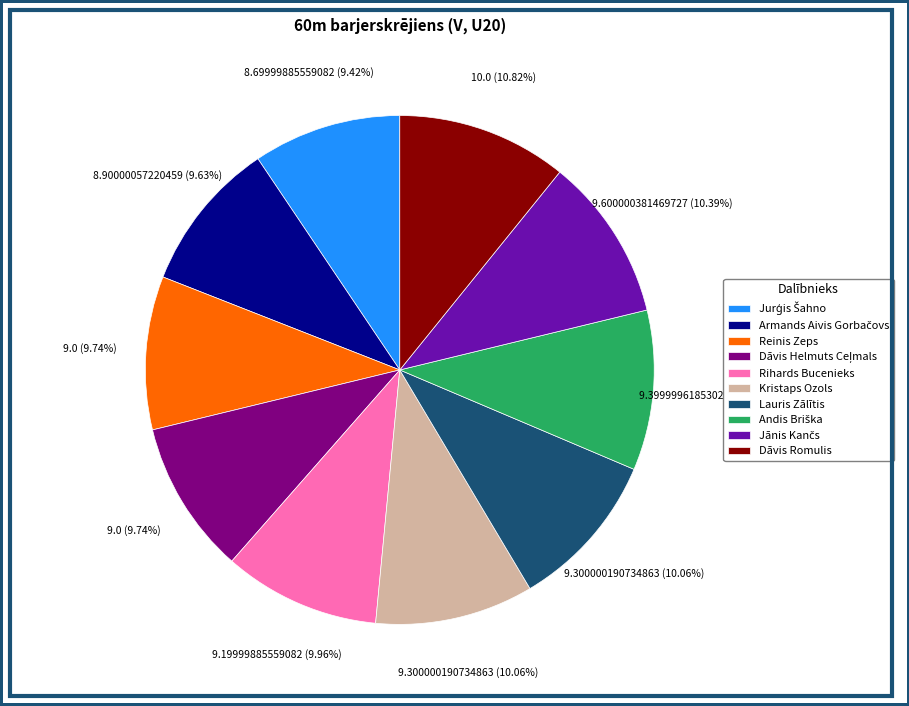

The Dāvis Romulis slice represents 24% of the pie. True or false?

False